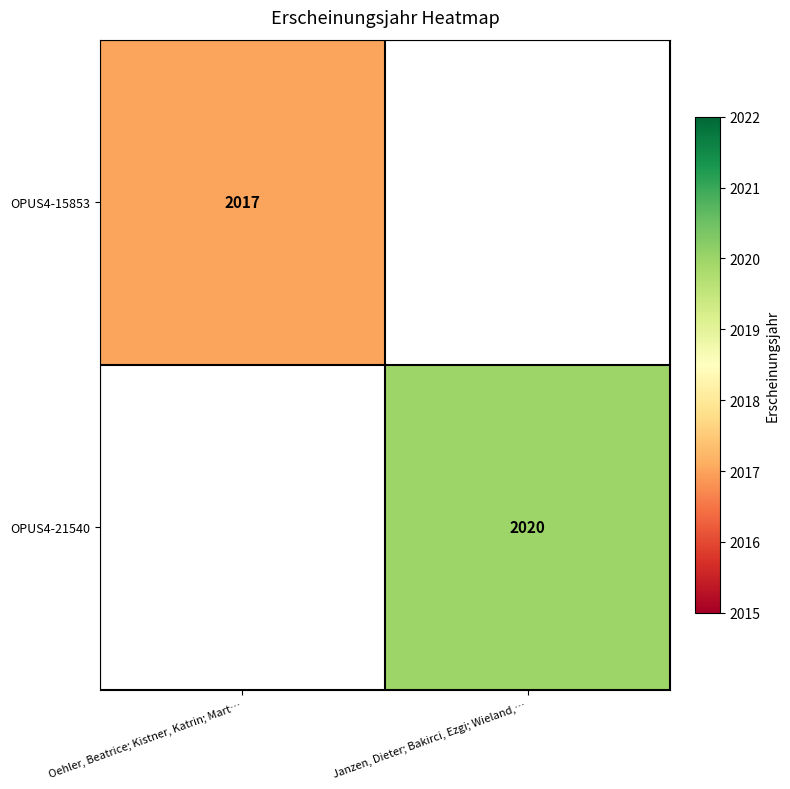

At how many categories does at least one series exceed 755?

2